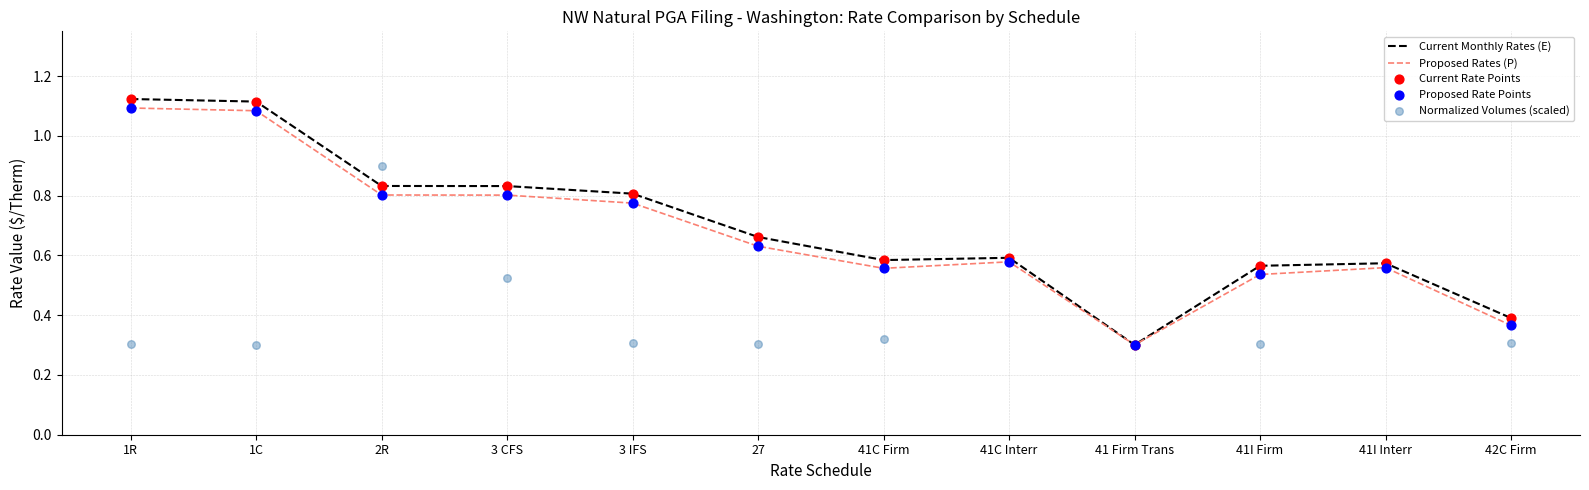

Which series has the widest spread of Y values?

Current Monthly Rates (E)